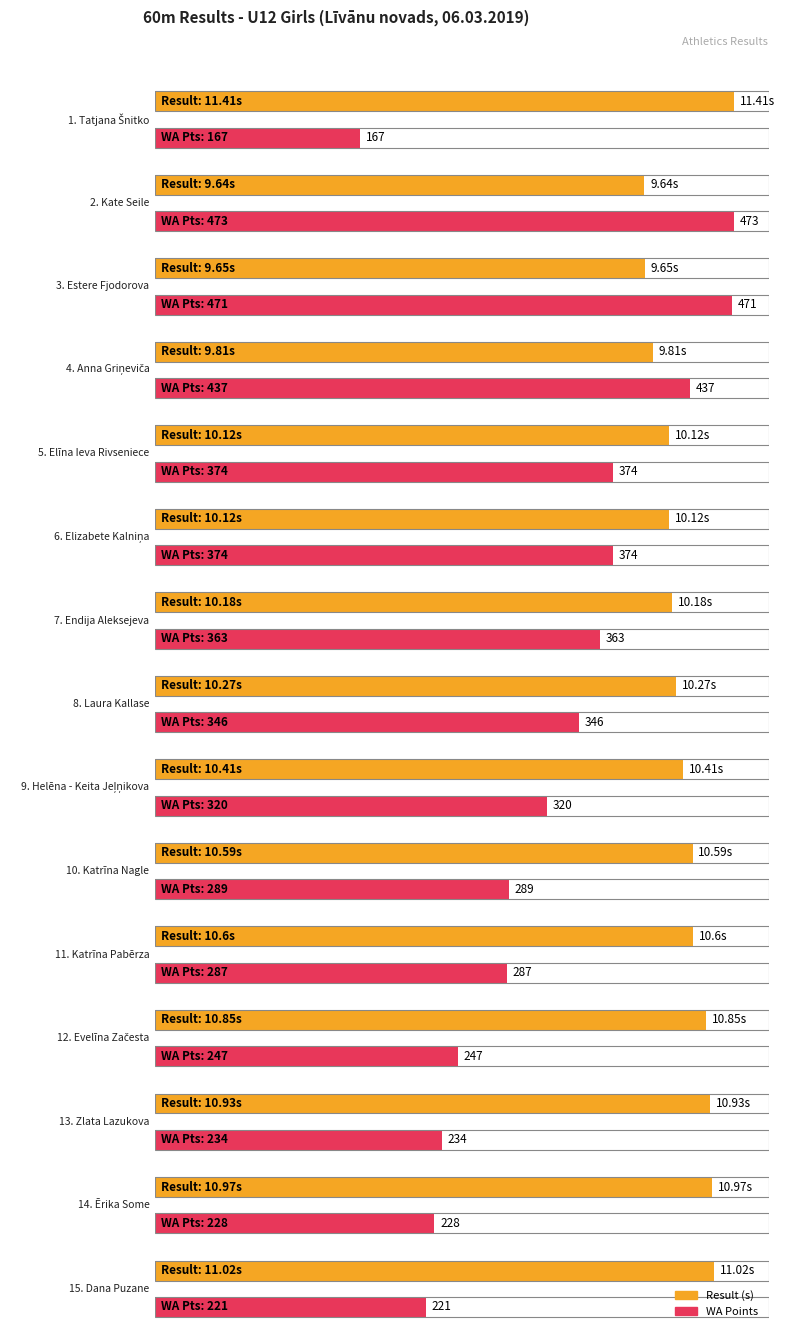

What is the value of the WA bar at the 2nd from the left?

473.0